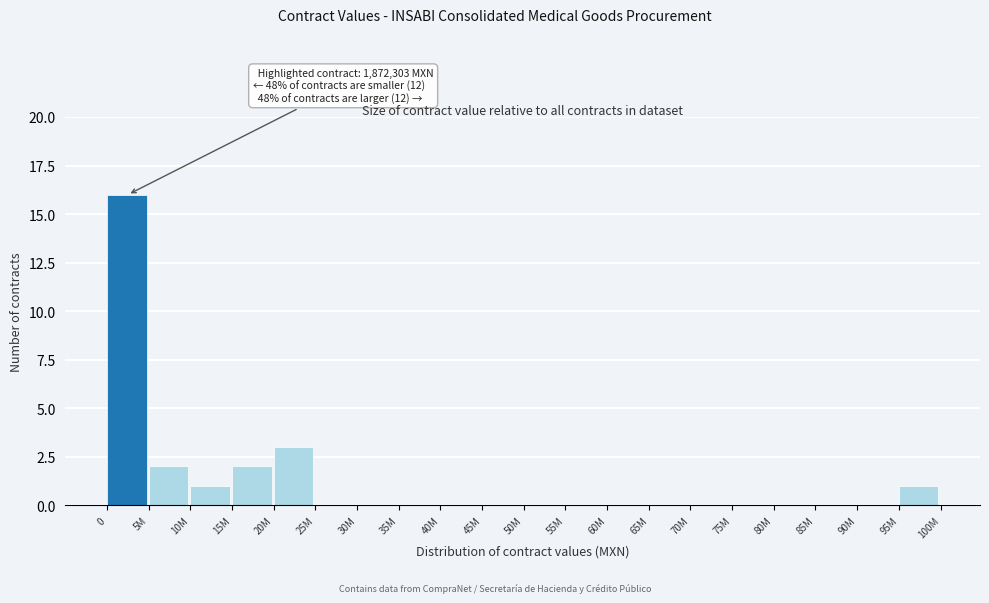

Reading left to right, transcribe all the data shown in this chart.

0=16	5M=2	10M=1	15M=2	20M=3	25M=0	30M=0	35M=0	40M=0	45M=0	50M=0	55M=0	60M=0	65M=0	70M=0	75M=0	80M=0	85M=0	90M=0	95M=1